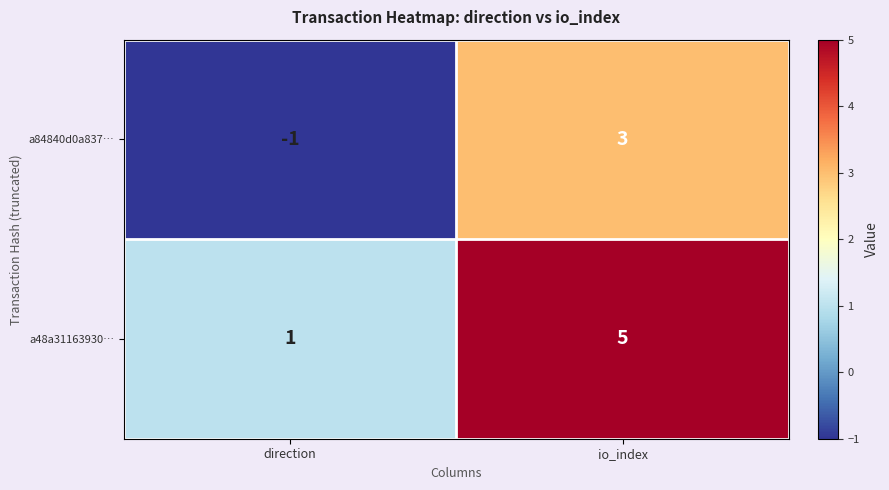

Count the number of categories in the chart.

2